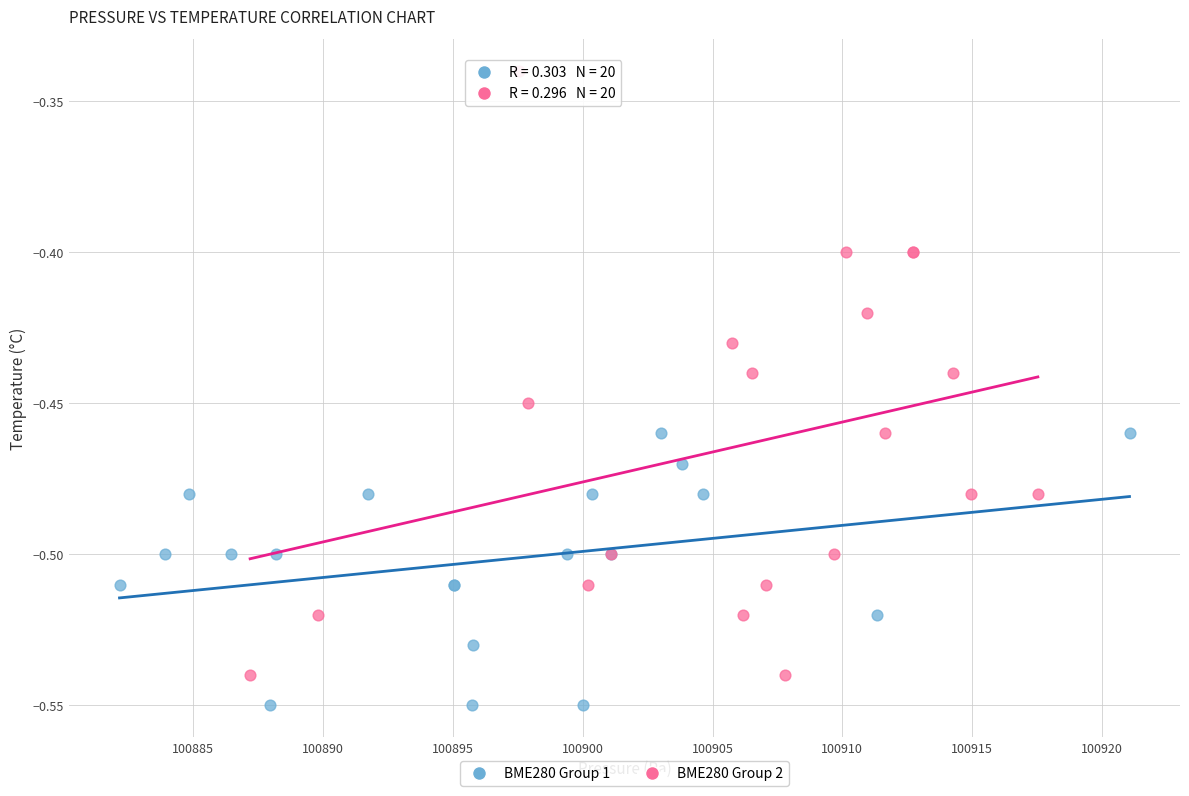

Which series has the widest spread of Y values?

BME280 Group 2